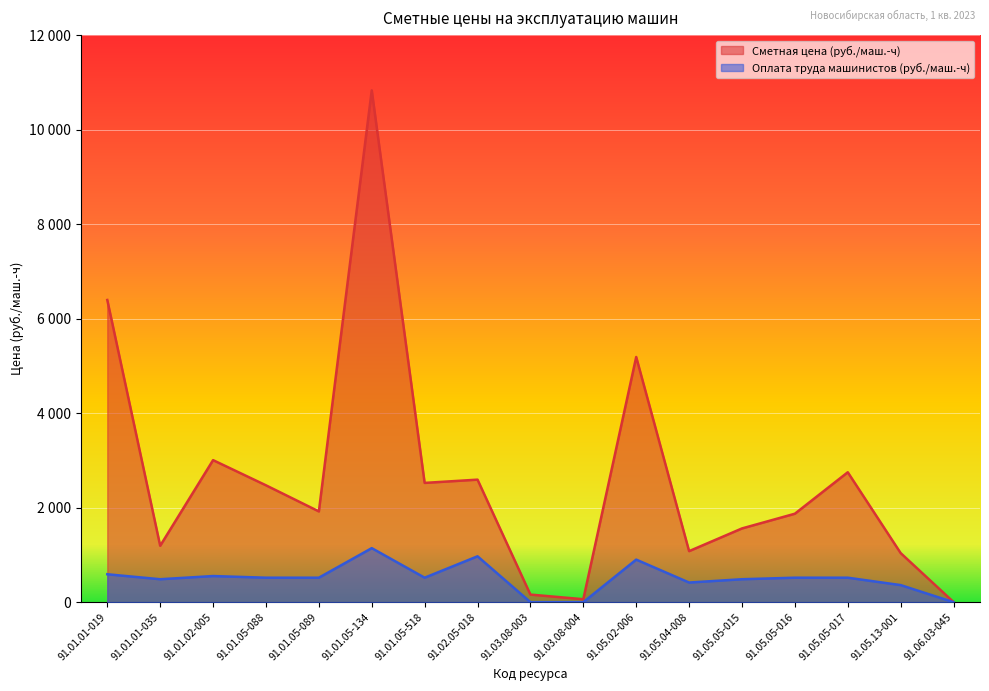

Is the value of Сметная цена (руб./маш.-ч) at 91.05.05-016 greater than the value of Оплата труда машинистов (руб./маш.-ч) at 91.05.05-016?

Yes